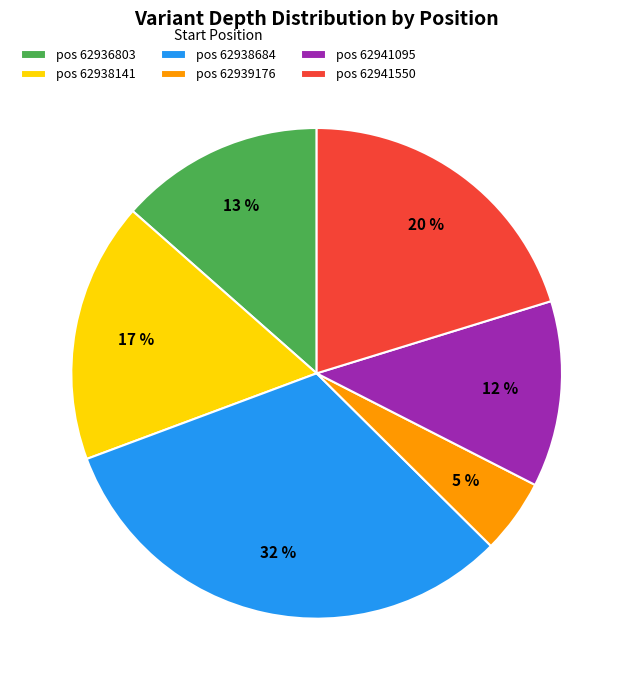

Is the sum of pos 62941095 and pos 62939176 greater than half?

No